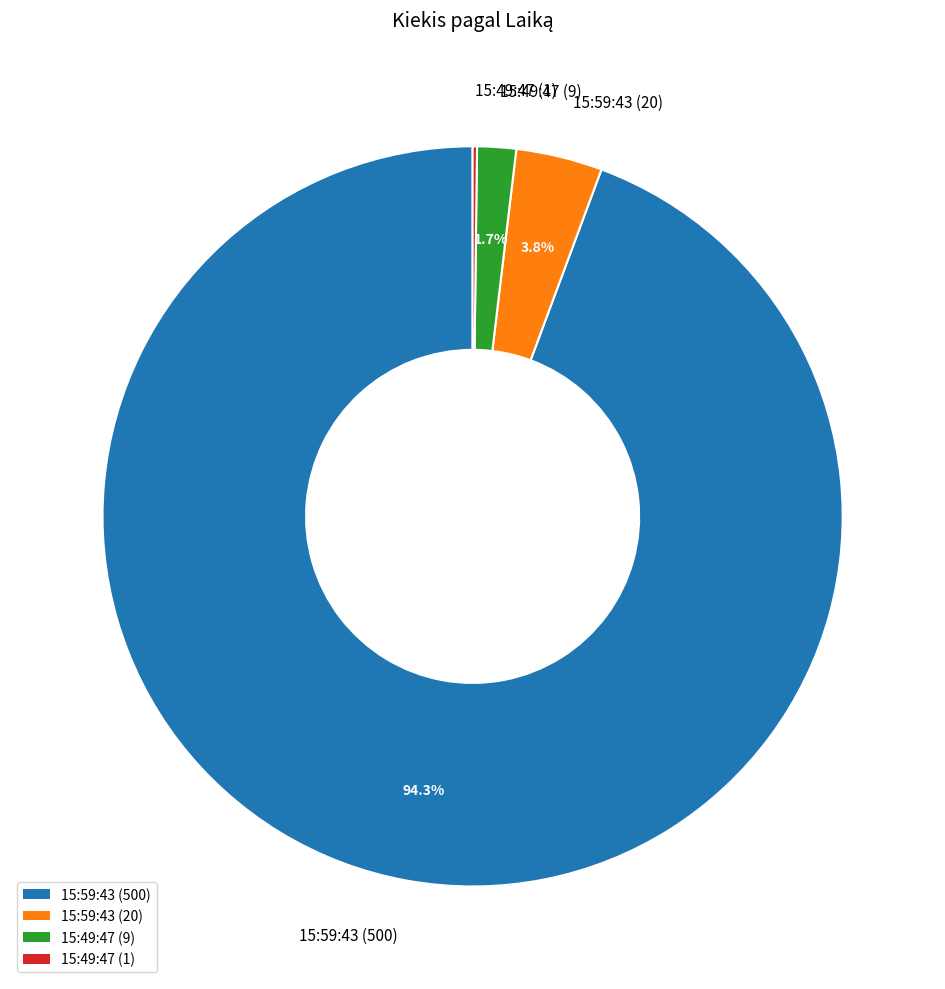

What percentage do 15:59:43 (500) and 15:59:43 (20) together represent?

98.1%